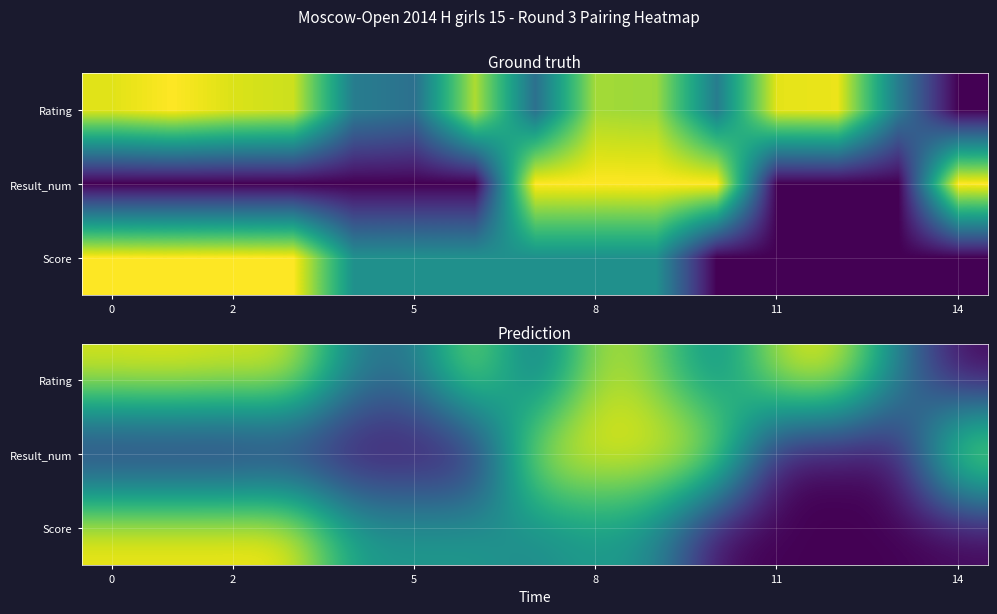

Between 8 and 13, which is larger?

8